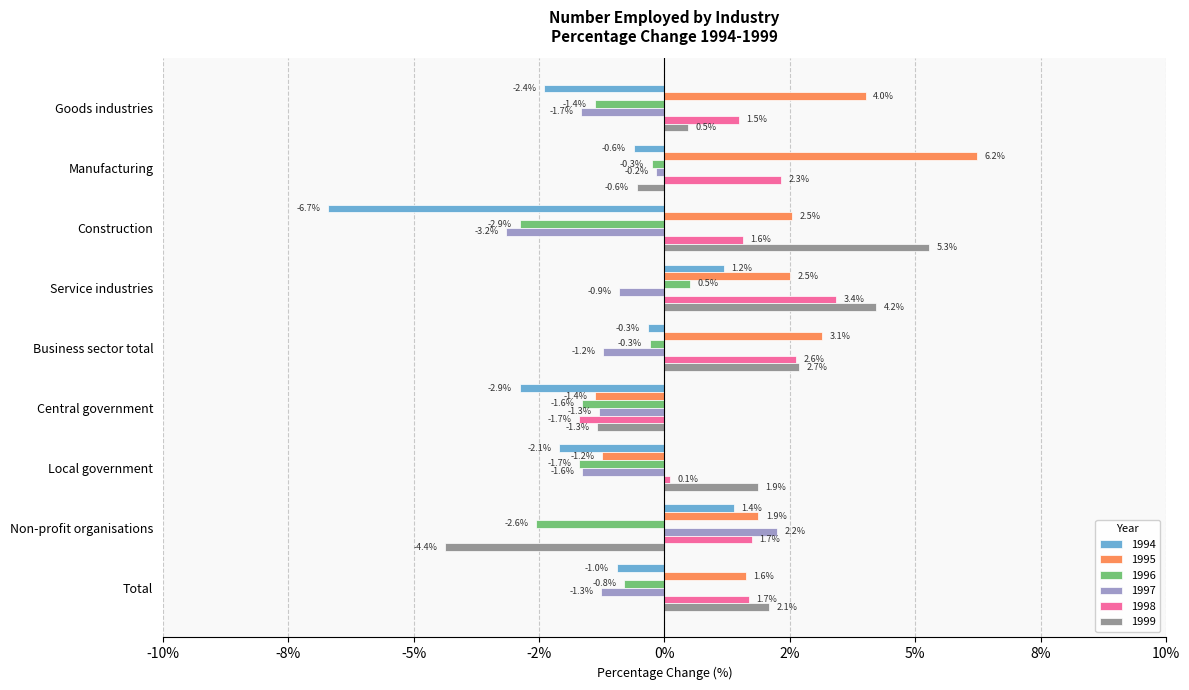

What position from the left is Manufacturing?

2